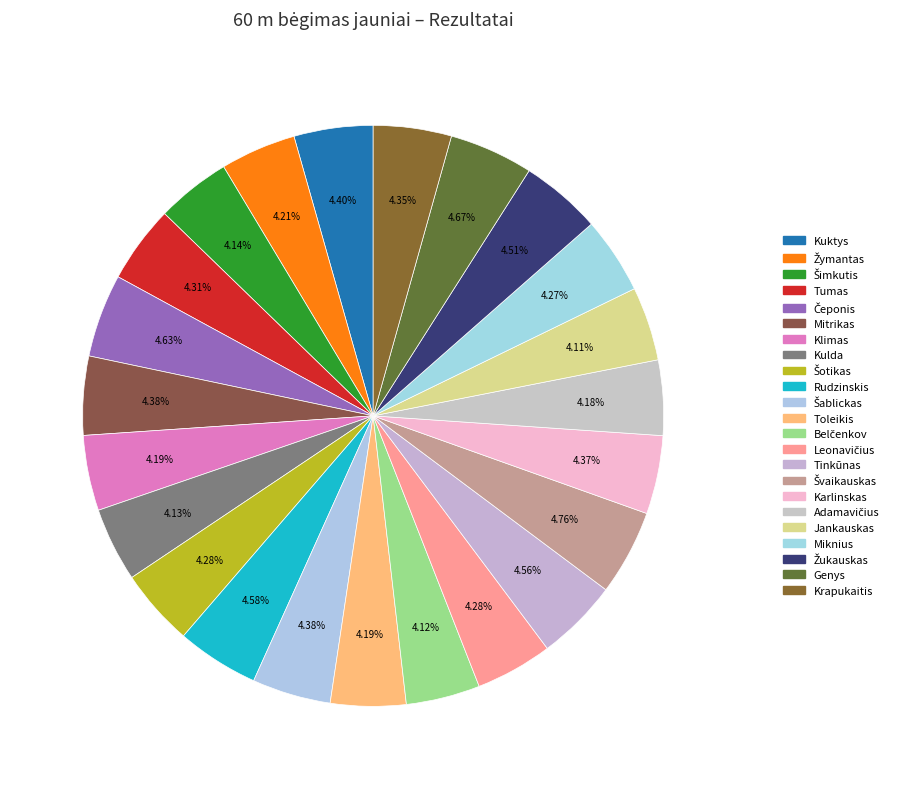

How many segments does this pie chart have?

23